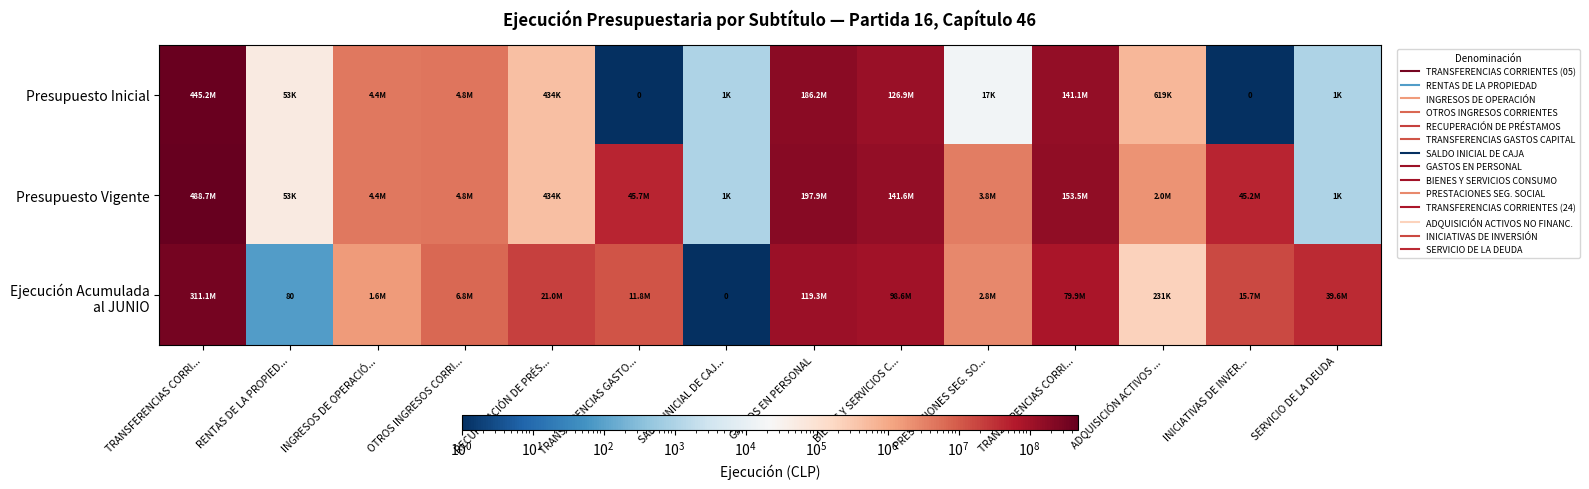

Which series has the widest spread of values?

Presupuesto Vigente